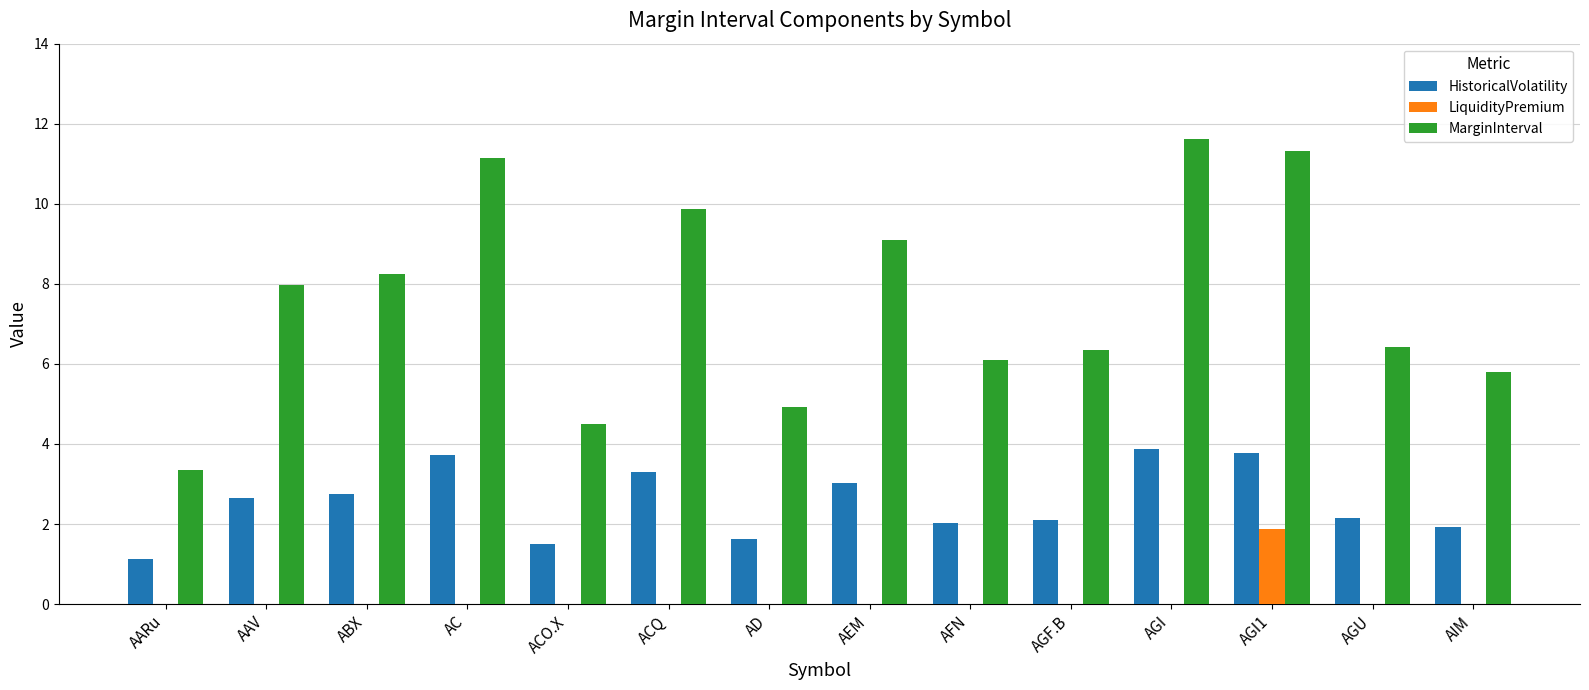

Which series has the widest spread of values?

MarginInterval